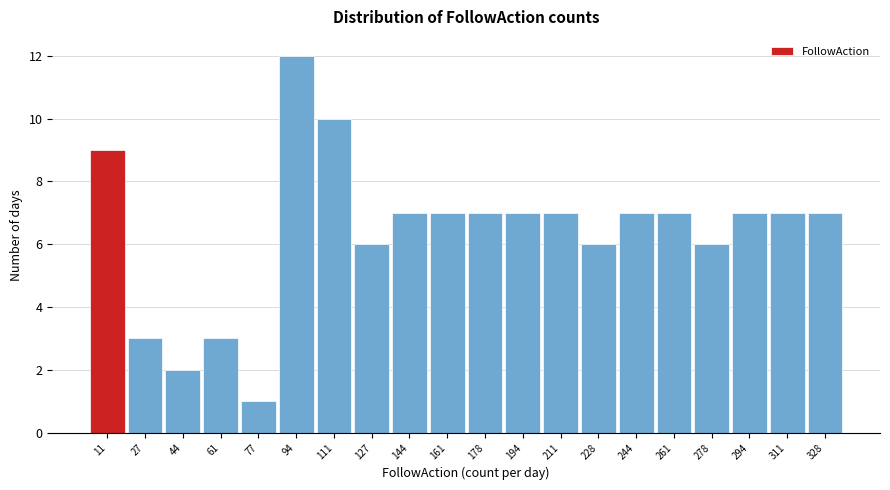

Reading left to right, transcribe all the data shown in this chart.

11=9	27=3	44=2	61=3	77=1	94=12	111=10	127=6	144=7	161=7	178=7	194=7	211=7	228=6	244=7	261=7	278=6	294=7	311=7	328=7